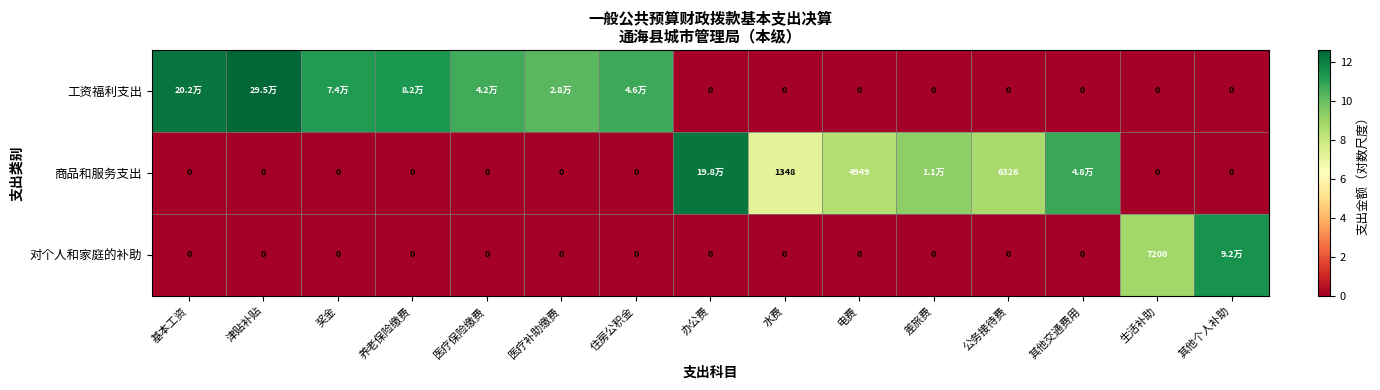

At which category is the sum across all series the highest?

津贴补贴